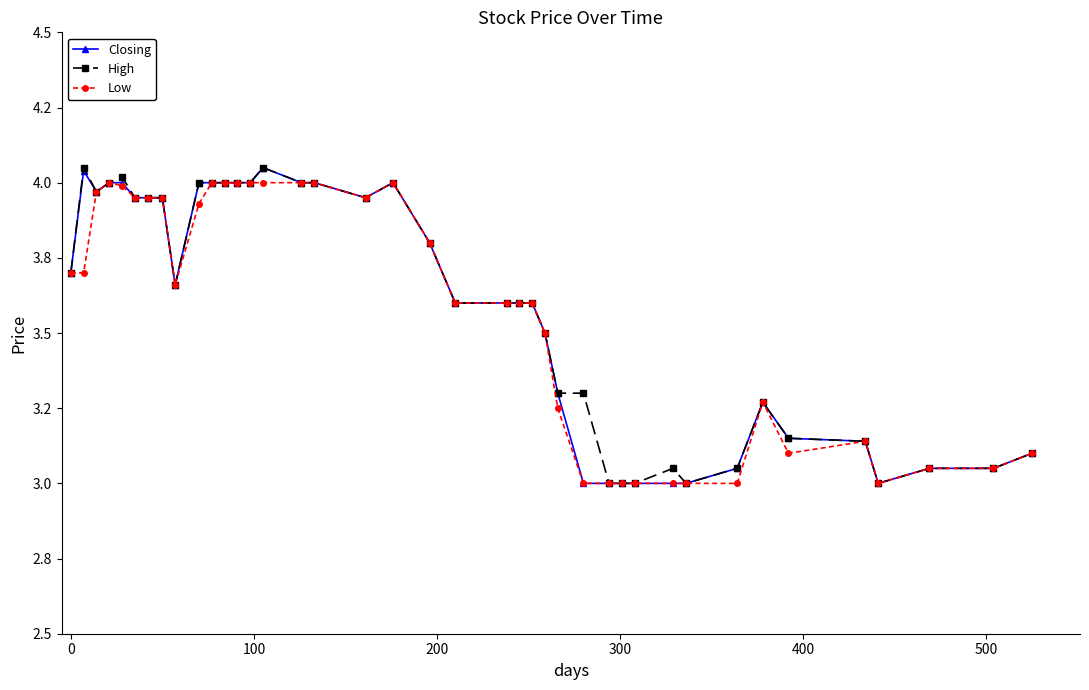

True or false: Low and Closing intersect in this chart.

False